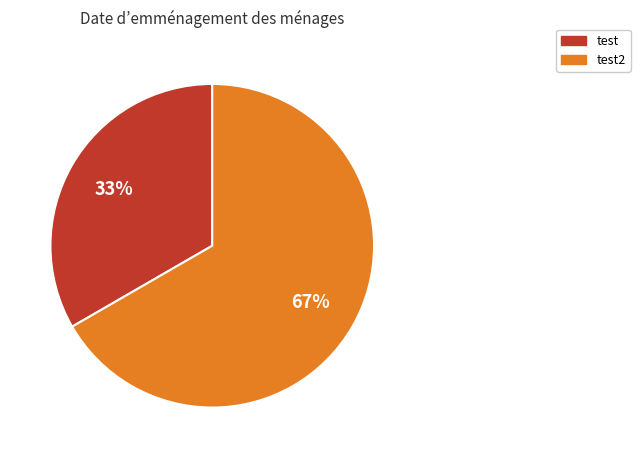

Is the sum of test and test2 greater than half?

Yes